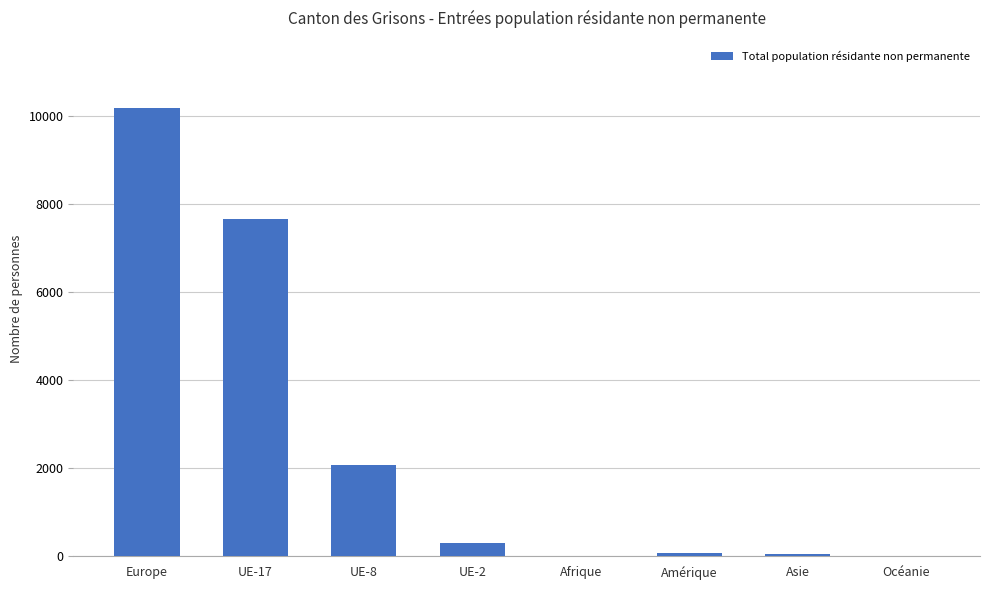

Which category has the highest value across all series?

Europe